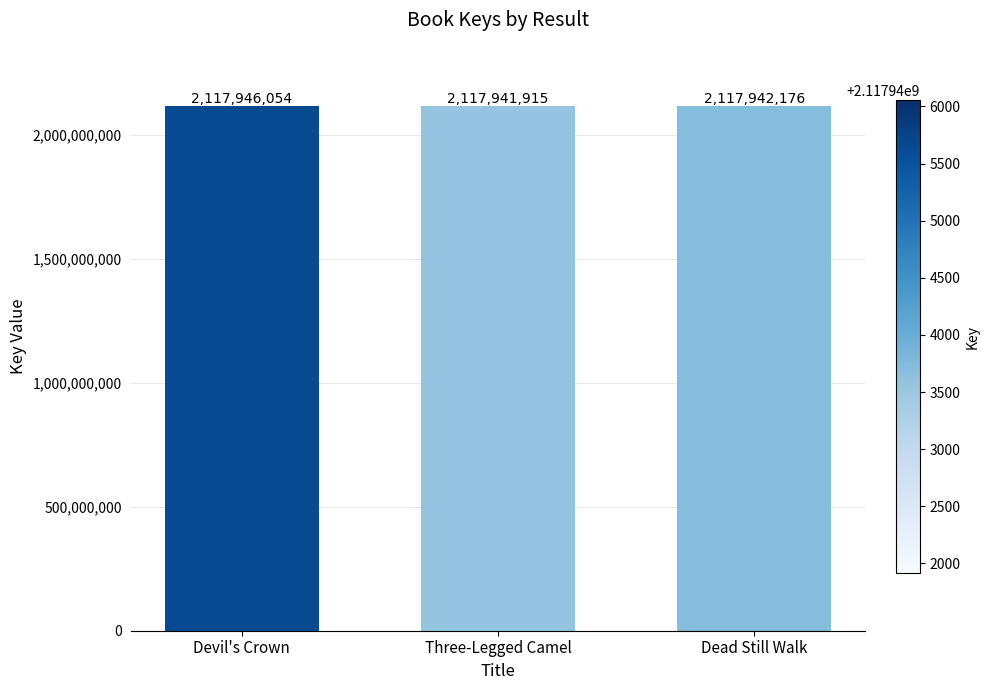

How many distinct data groups are displayed?

1